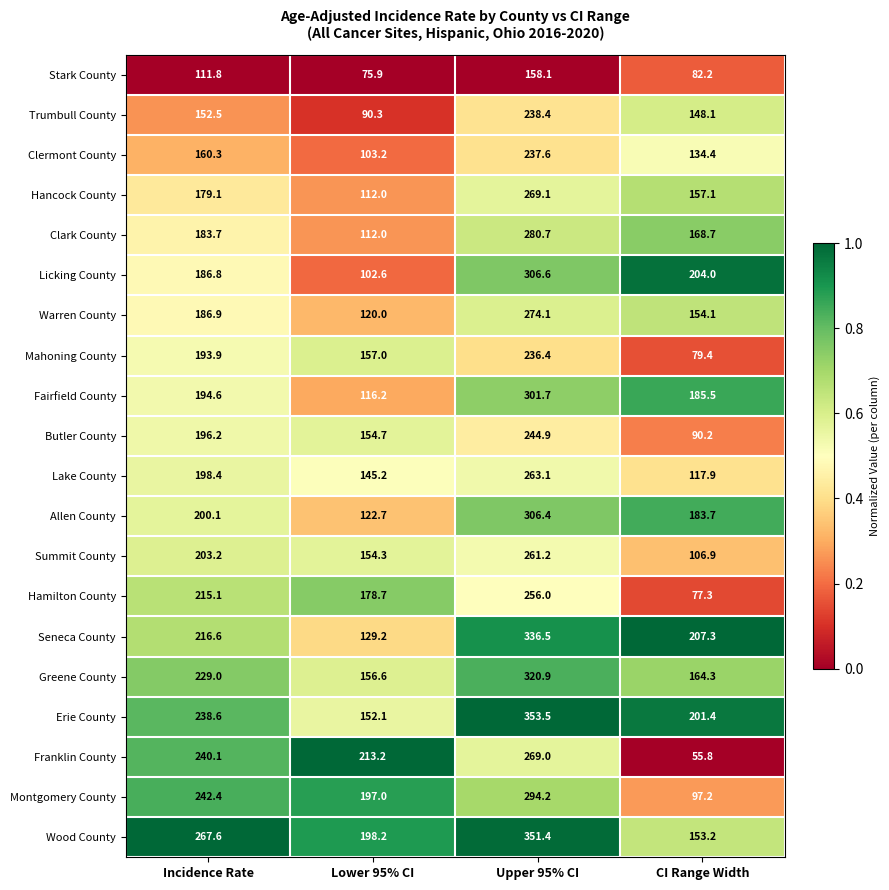

List the series in order of their peak value, lowest first.

Stark County, Mahoning County, Clermont County, Trumbull County, Butler County, Hamilton County, Summit County, Lake County, Franklin County, Hancock County, Warren County, Clark County, Montgomery County, Fairfield County, Allen County, Licking County, Greene County, Seneca County, Wood County, Erie County